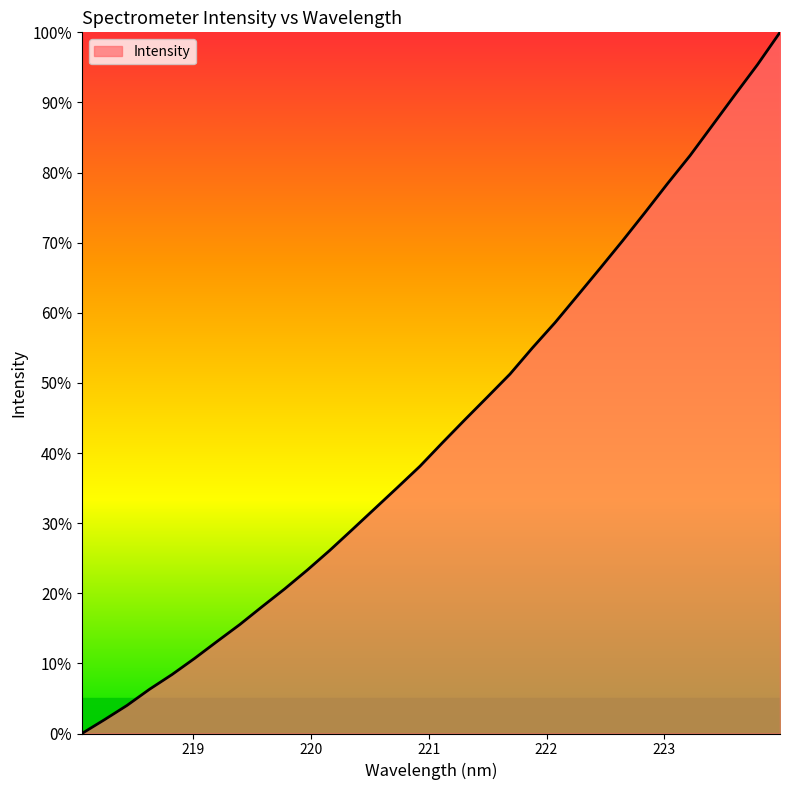

True or false: there are more than 0 points higher than both neighbors.

False